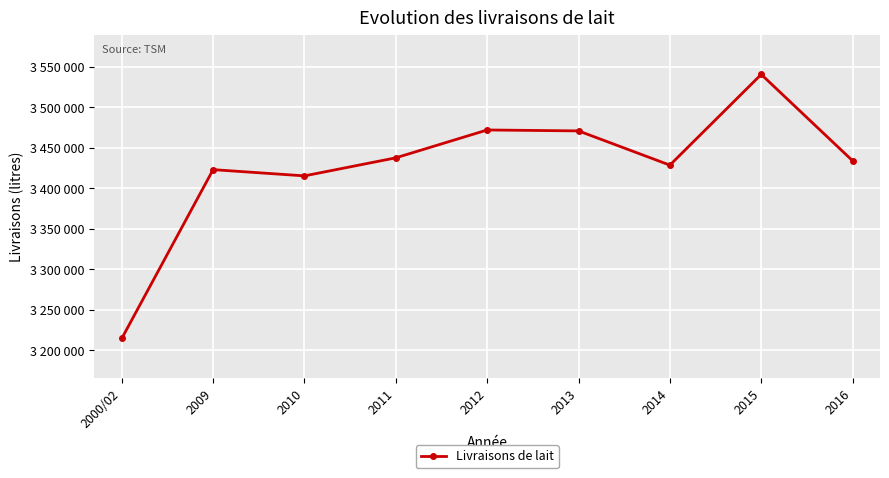

Where is the first local maximum?

2009